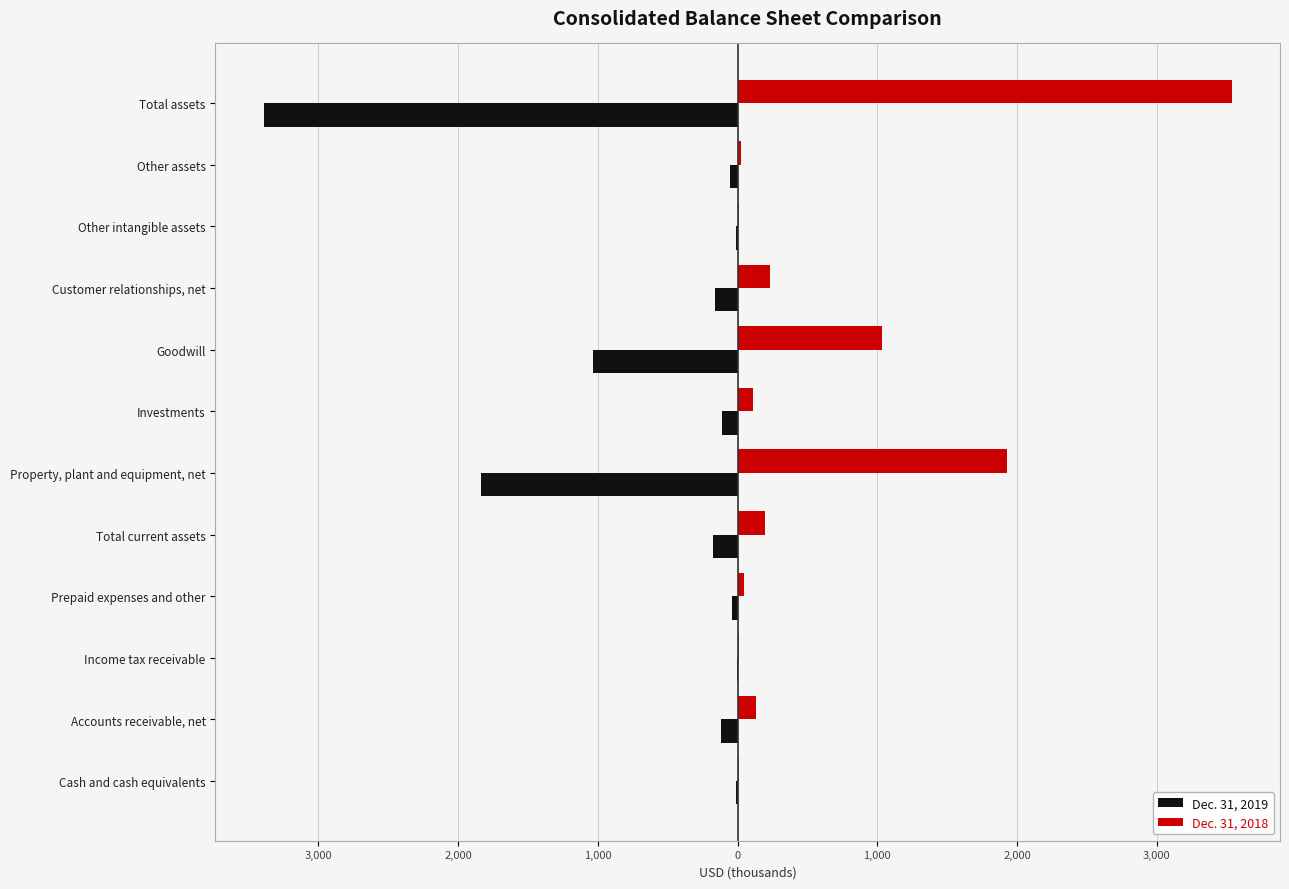

What are all the series names shown in the legend?

Dec. 31, 2019, Dec. 31, 2018